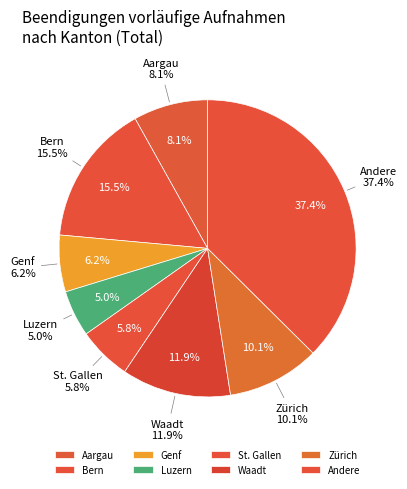

What is the change in value from Bern to Andere?

+488